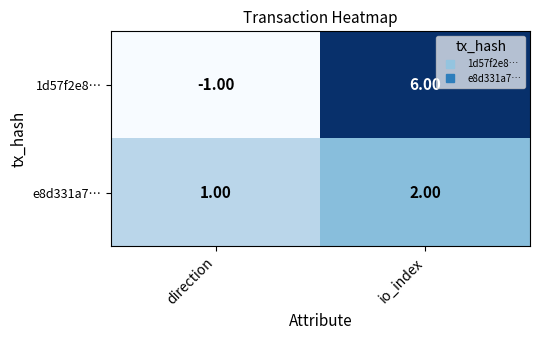

Which label corresponds to the largest value in the chart?

io_index